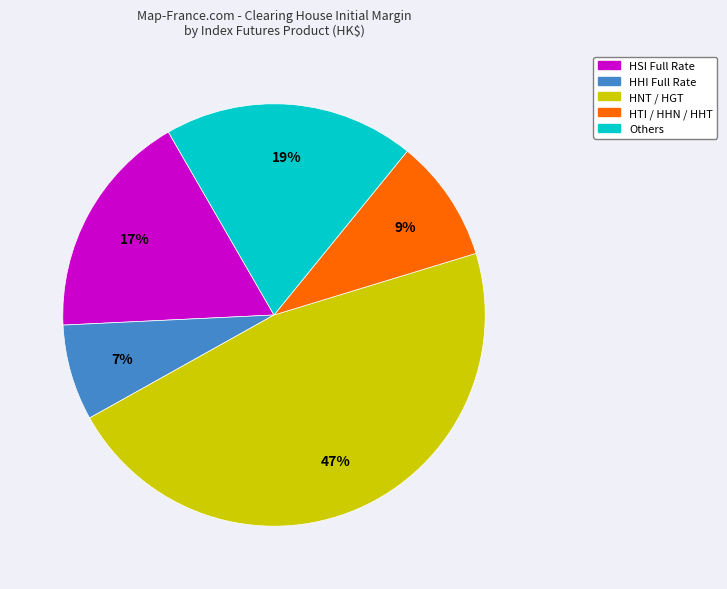

To the nearest percent, what is the average slice percentage?

20%